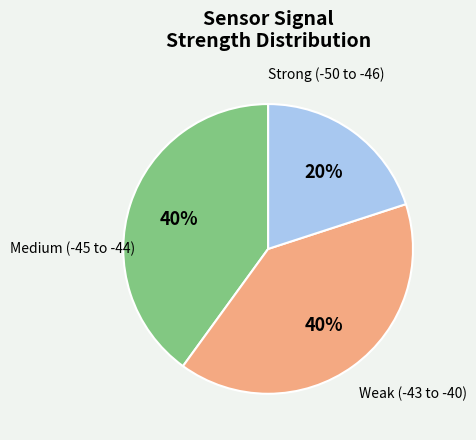

To the nearest percent, what is the average slice percentage?

33%